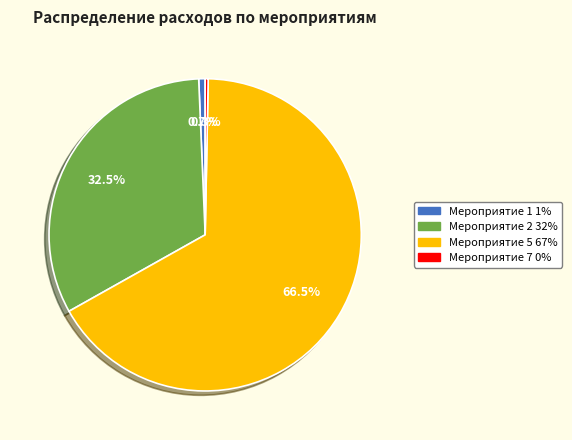

Between Мероприятие 2 and Мероприятие 1, which is larger?

Мероприятие 2